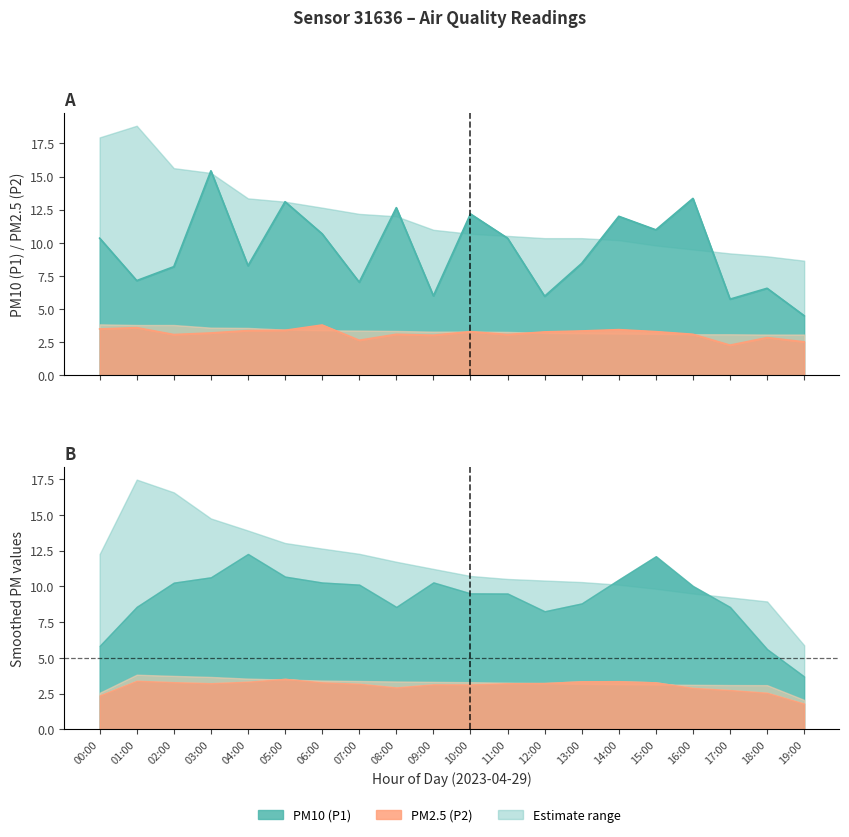

How many data points does each series have?

20